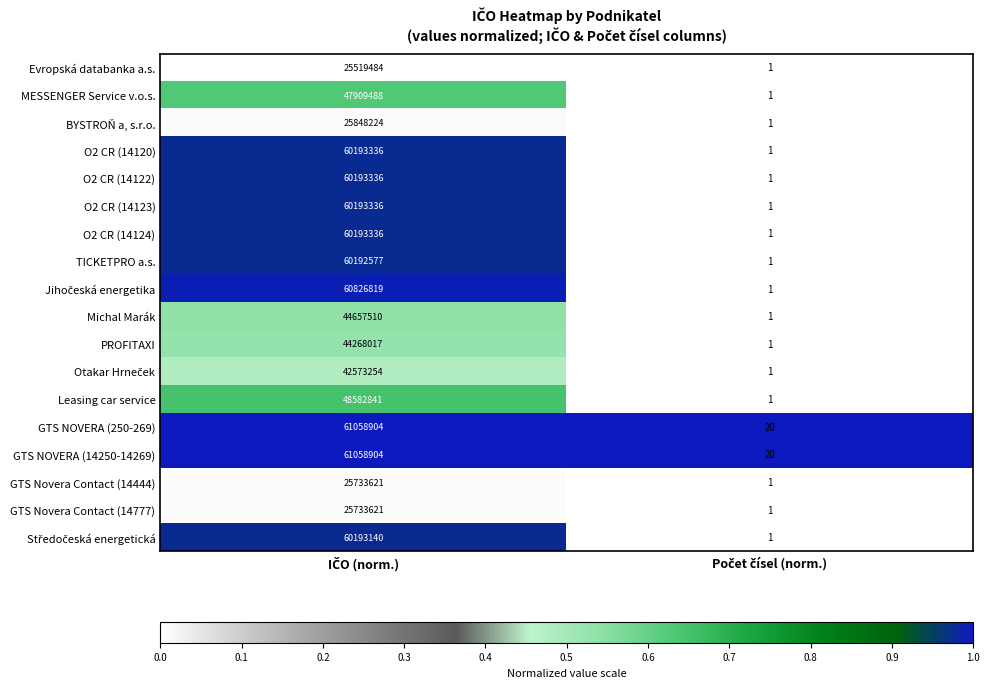

What is the highest value of the TICKETPRO a.s. series?

60192577